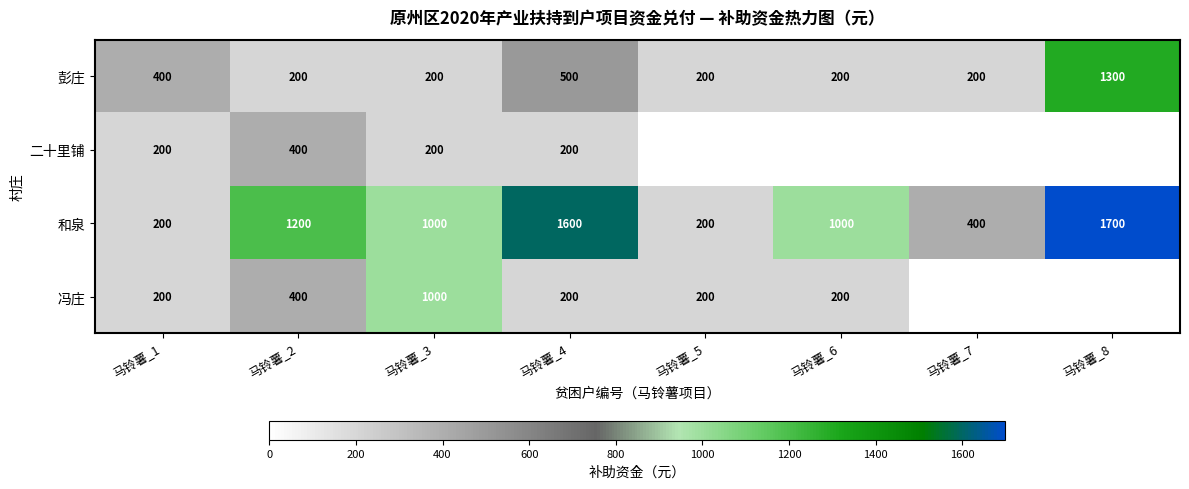

At which category is the sum across all series the highest?

马铃薯_4